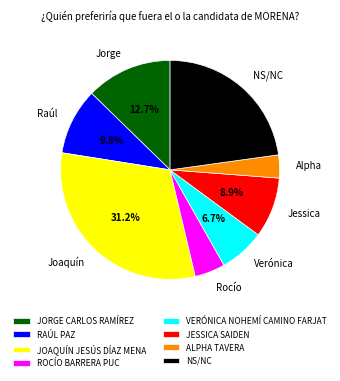

Is it true that JORGE CARLOS RAMÍREZ is 13% of the pie?

True